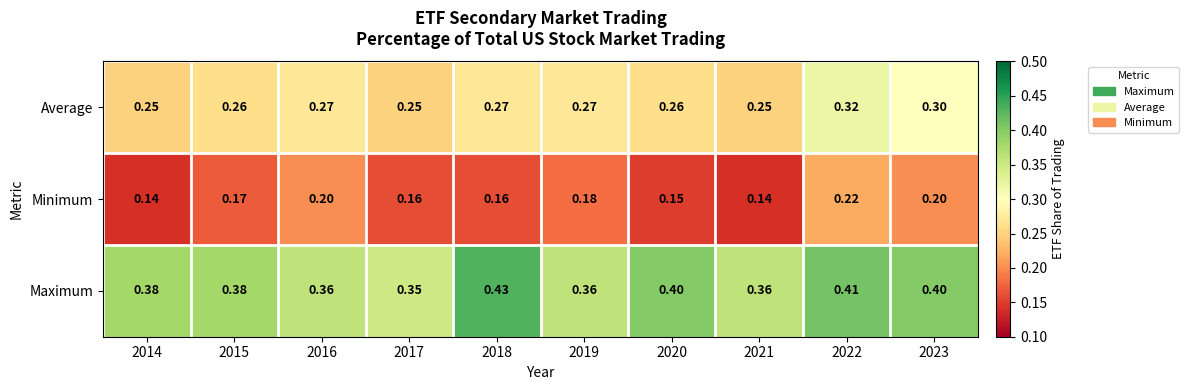

Which series has the largest total across all categories?

Maximum